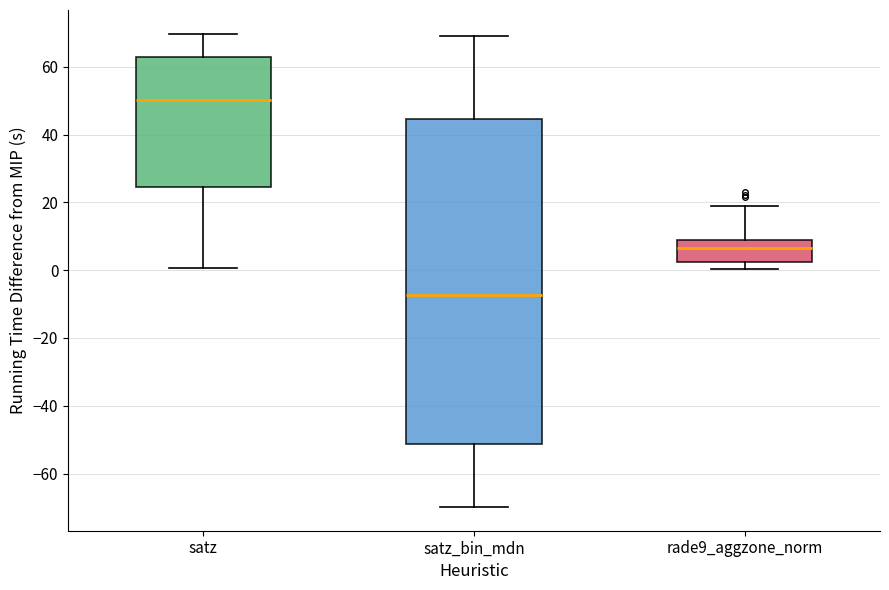

Where is the upper edge of the box for satz on the y-axis? The values are not printed on the chart, so give them approximately, as read against the axis.

62